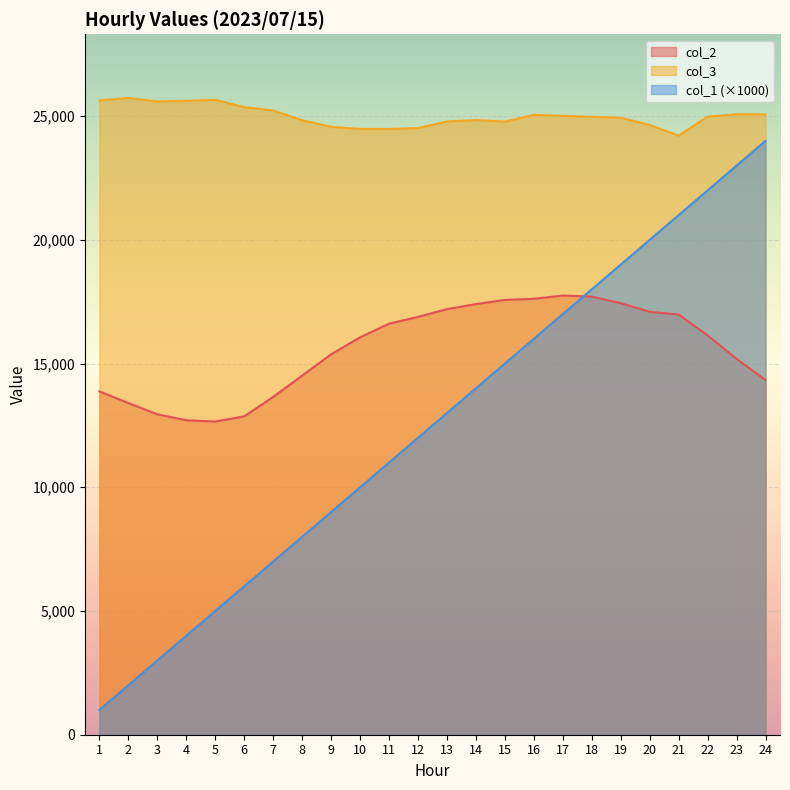

How many distinct data groups are displayed?

3